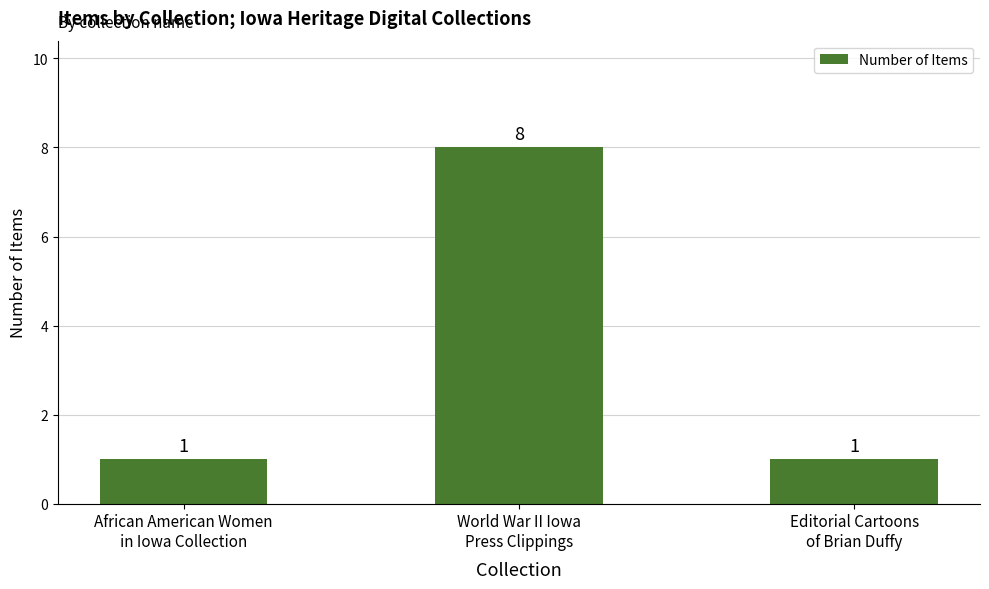

What is the approximate value at African American Women
in Iowa Collection?

1